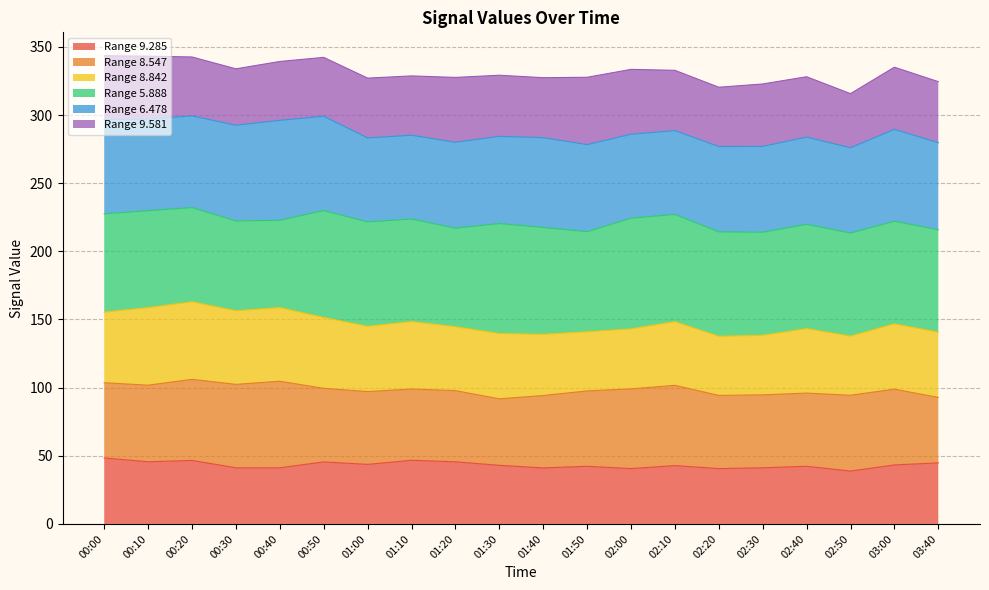

True or false: Range 6.478 has a value of 289.5 at 03:00.

True